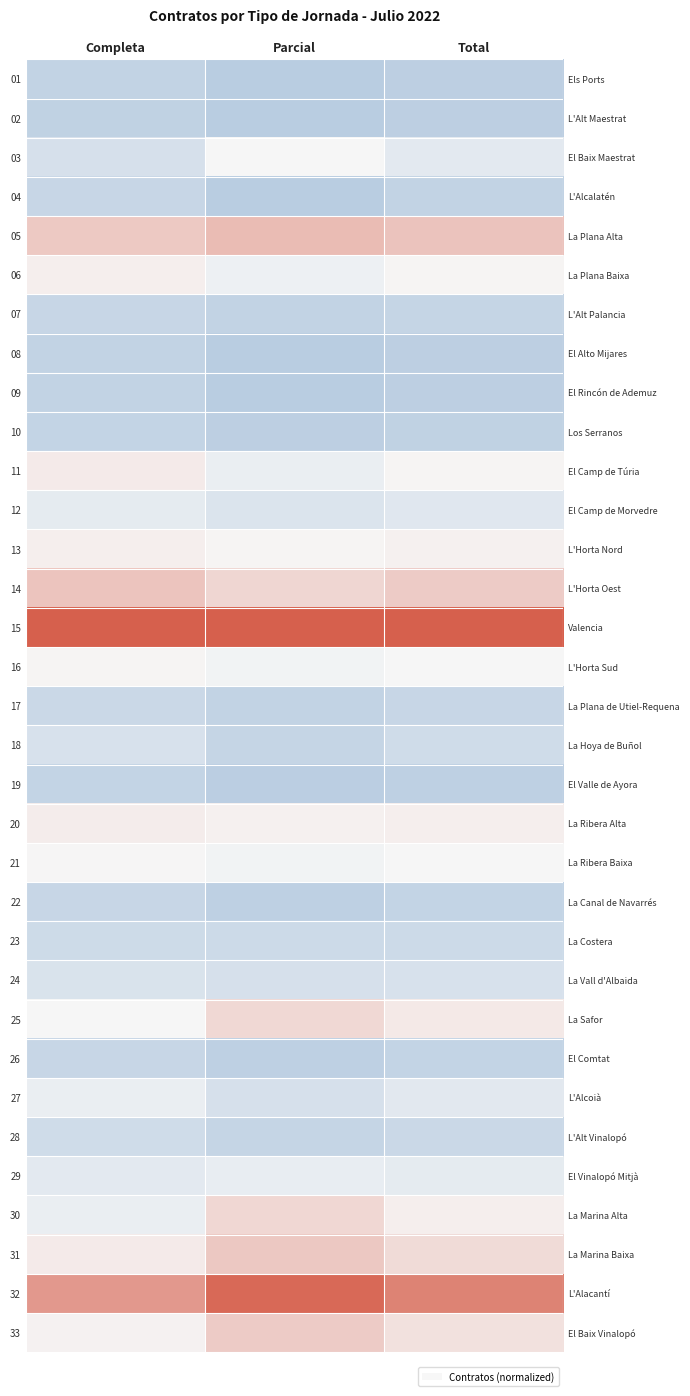

What is the maximum value shown in the chart?

2.5